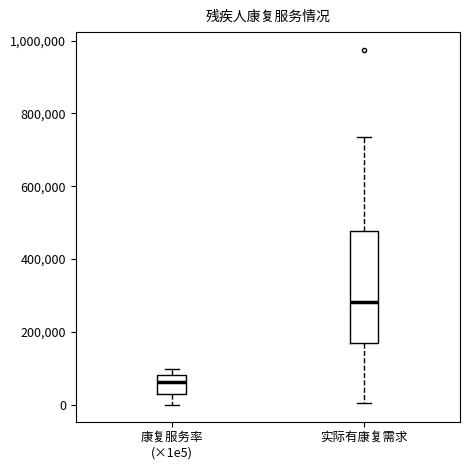

Comparing the boxes themselves (not the whiskers), which one is the tallest?

实际有康复需求